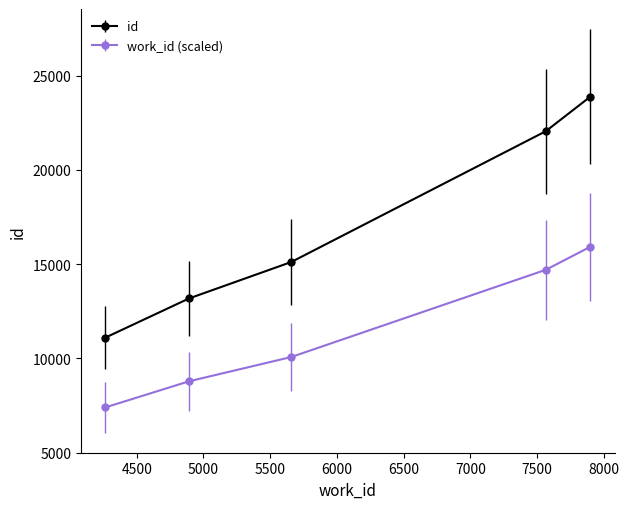

Reading right to left, transcribe all the data shown in this chart.

id: 23881.0	22052.0	15114.0	13180.0	11103.0
work_id (scaled): 15920.7	14701.3	10076.0	8786.7	7402.0